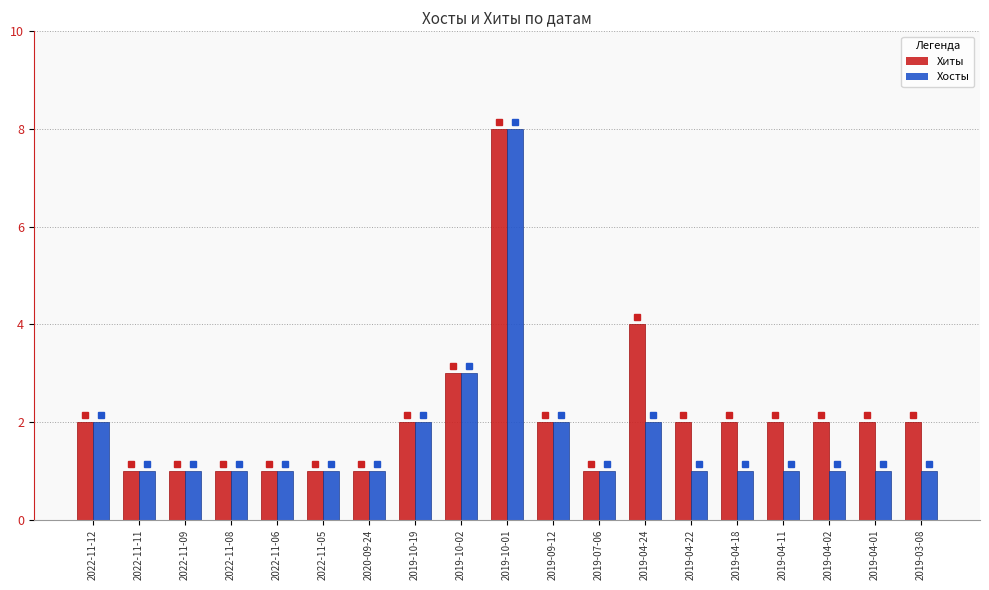

What are all the series names shown in the legend?

Хиты, Хосты